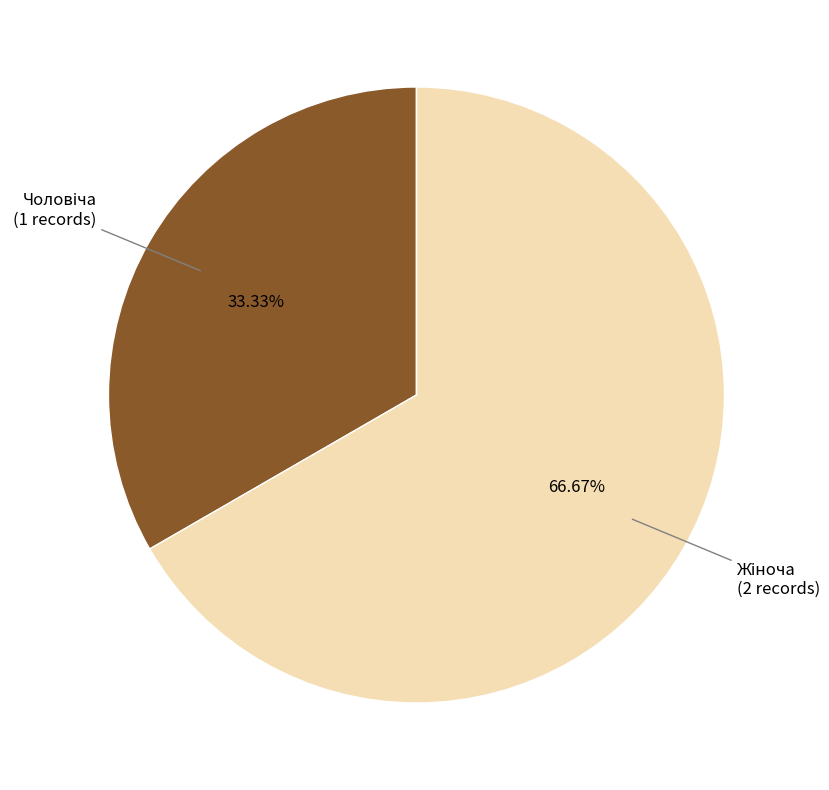

Is there a majority slice in this chart?

Yes